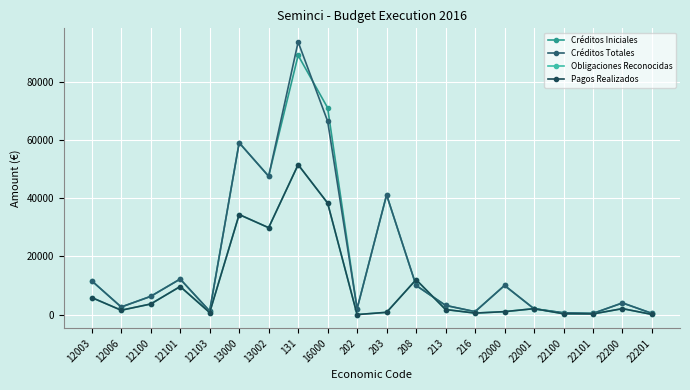

True or false: Obligaciones Reconocidas and Pagos Realizados intersect in this chart.

False